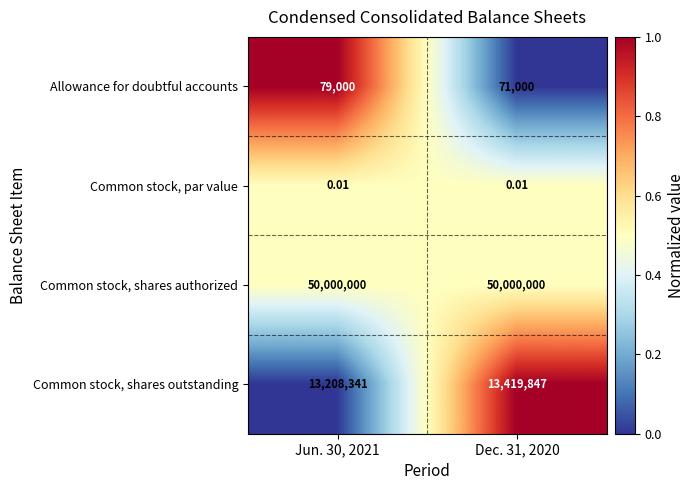

Is the value of Common stock, par value at Jun. 30, 2021 greater than the value of Common stock, shares outstanding at Jun. 30, 2021?

No